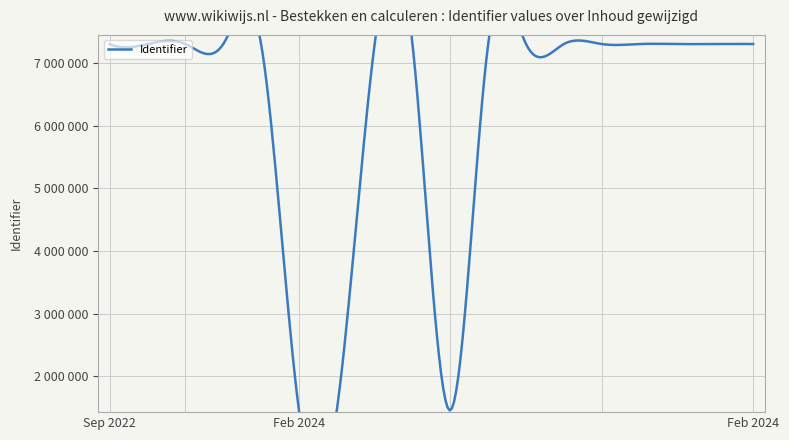

What value does the data have at 2024-02?

7304632